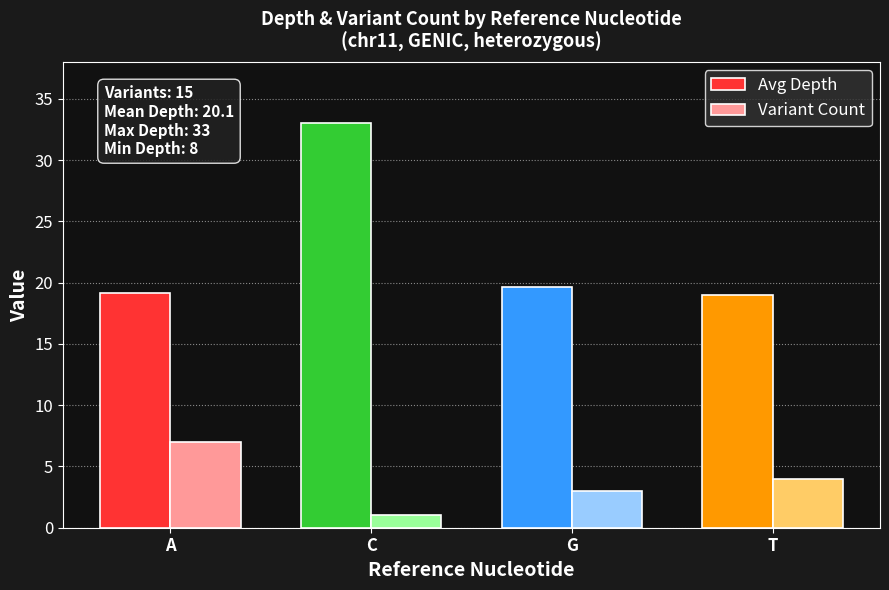

What position from the left is G?

3